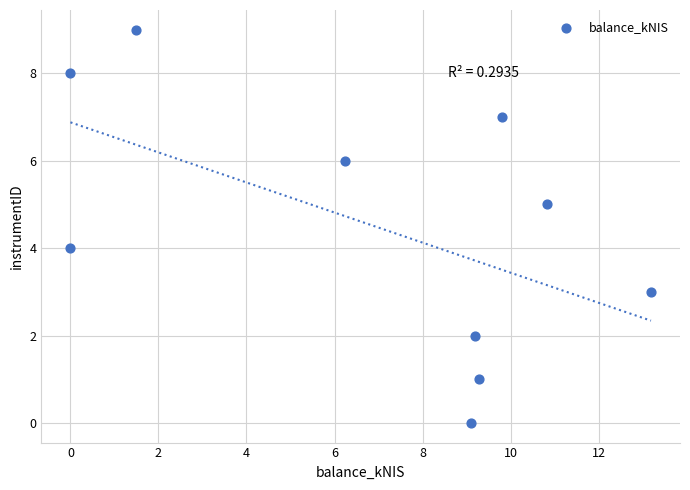

What is the range of Y values (max minus min)?

9